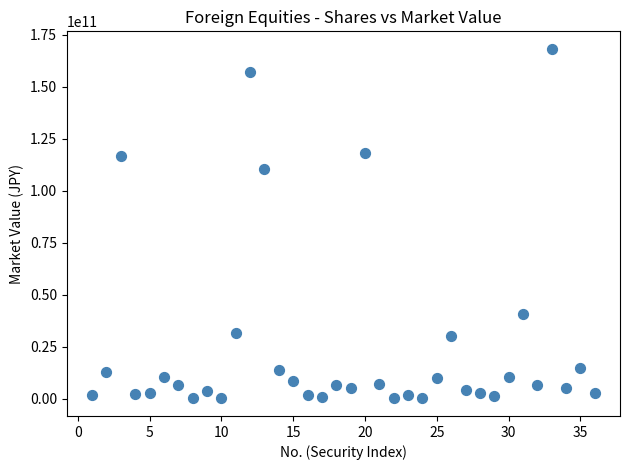

What is the range of Y values (max minus min)?

168244369637